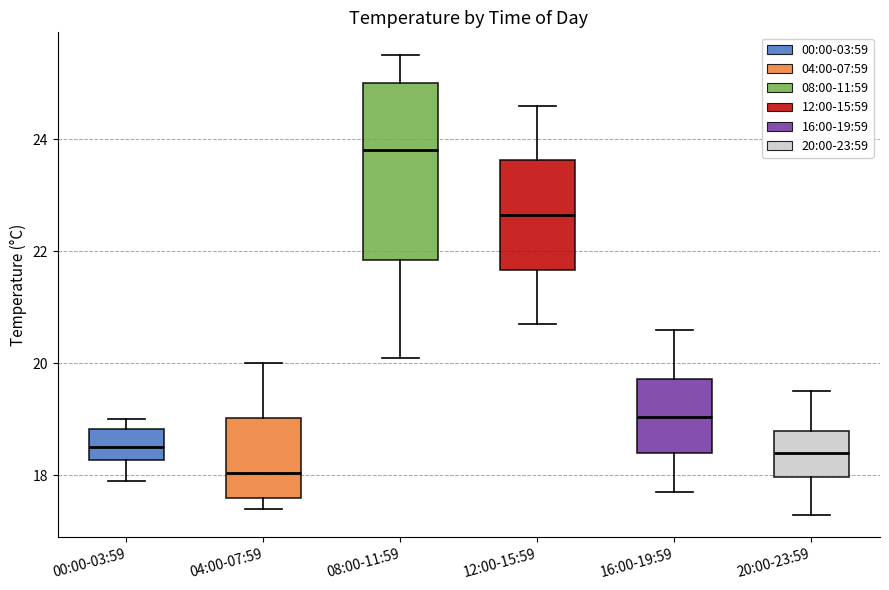

Which box is the tallest, from its lower edge to its upper edge?

08:00-11:59